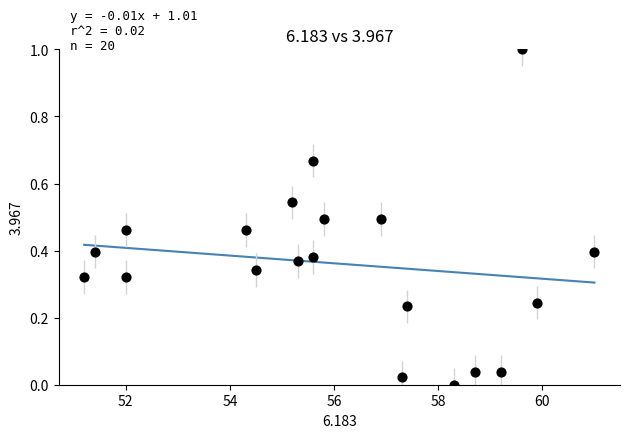

What is the range of Y values (max minus min)?

1.0